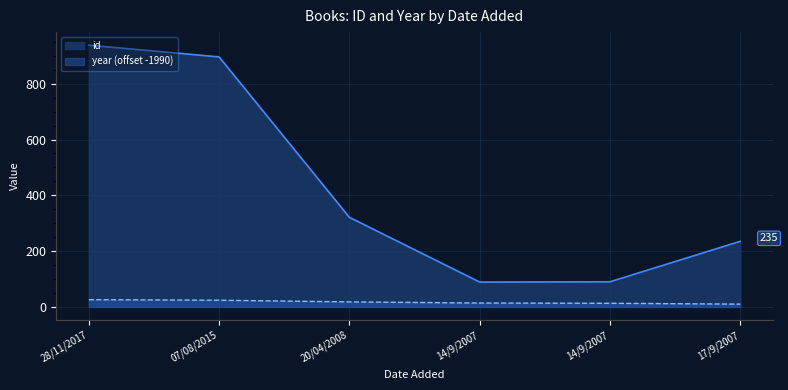

What is the difference between the highest and lowest values at 20/04/2008?

303